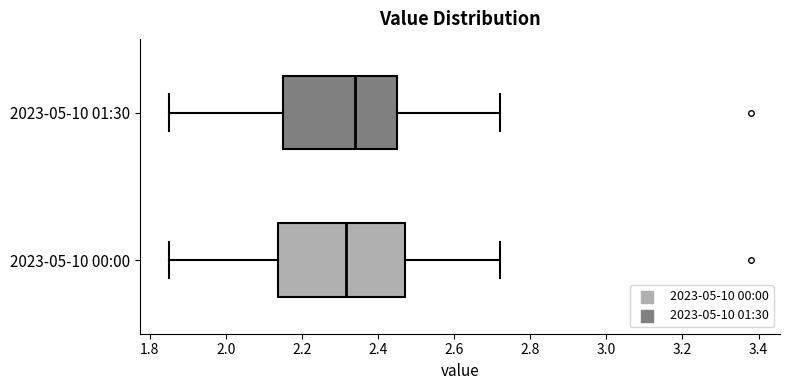

Which box has the furthest to the left median line?

2023-05-10 00:00